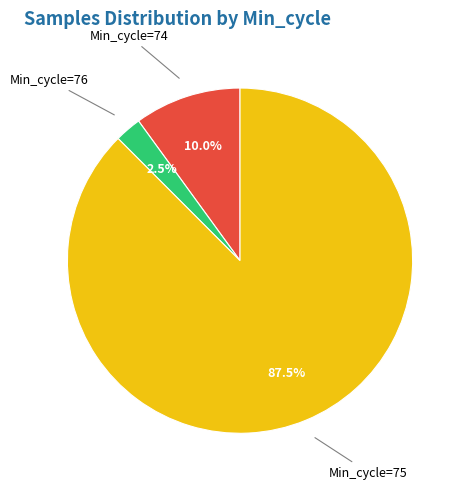

Is there any slice that represents more than half of the pie?

Yes